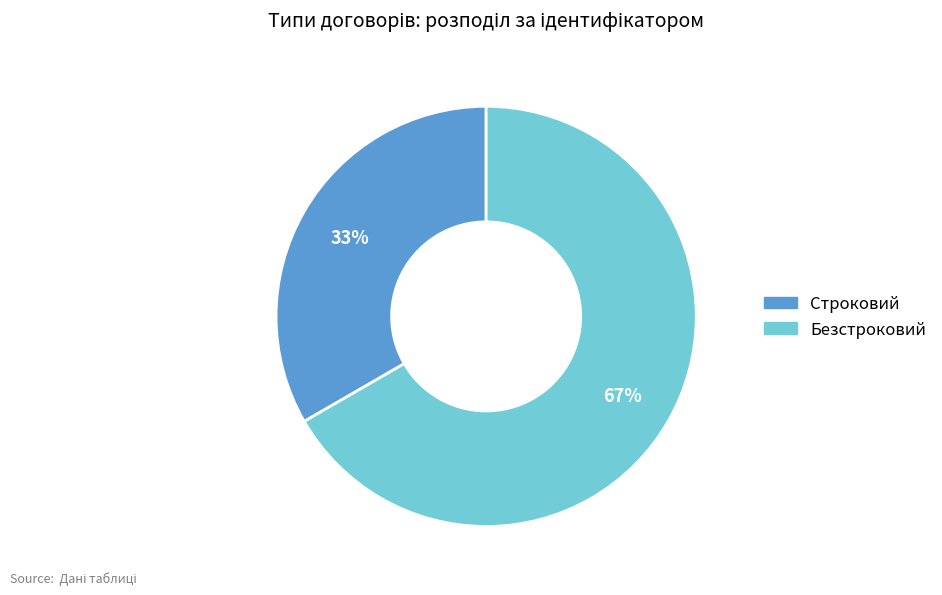

Which category has the biggest portion of the pie?

Безстроковий